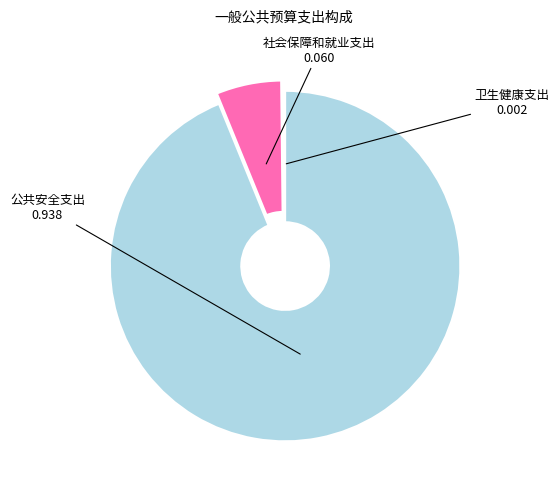

Combined, do 社会保障和就业支出 and 公共安全支出 account for over 50%?

Yes